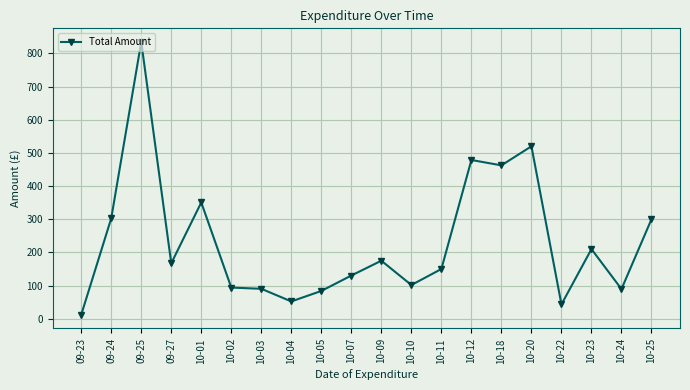

Read the value at 10-25.

300.0